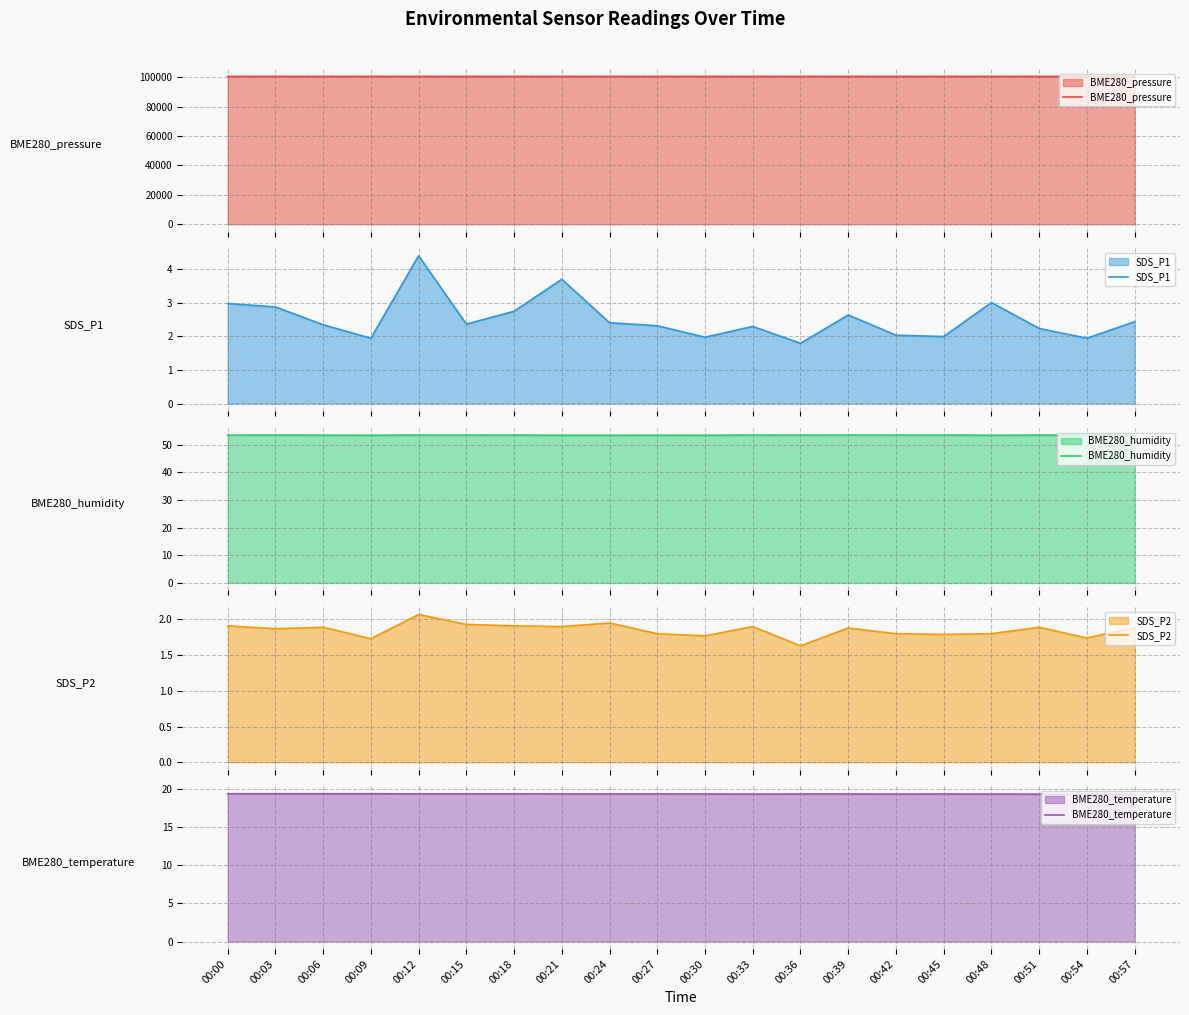

Reading right to left, transcribe all the data shown in this chart.

BME280_pressure: 00:57=100653.4	00:54=100649.8	00:51=100647.7	00:48=100650.0	00:45=100649.9	00:42=100645.9	00:39=100648.0	00:36=100643.3	00:33=100640.6	00:30=100642.3	00:27=100639.6	00:24=100639.1	00:21=100645.2	00:18=100644.0	00:15=100643.9	00:12=100642.8	00:09=100642.7	00:06=100640.5	00:03=100642.2	00:00=100639.0
SDS_P1: 00:57=2.4	00:54=1.9	00:51=2.2	00:48=3.0	00:45=2.0	00:42=2.0	00:39=2.6	00:36=1.8	00:33=2.3	00:30=2.0	00:27=2.3	00:24=2.4	00:21=3.7	00:18=2.7	00:15=2.4	00:12=4.4	00:09=1.9	00:06=2.3	00:03=2.9	00:00=3.0
BME280_humidity: 00:57=53.5	00:54=53.5	00:51=53.5	00:48=53.5	00:45=53.5	00:42=53.5	00:39=53.5	00:36=53.5	00:33=53.5	00:30=53.5	00:27=53.5	00:24=53.5	00:21=53.5	00:18=53.5	00:15=53.5	00:12=53.5	00:09=53.5	00:06=53.5	00:03=53.5	00:00=53.5
SDS_P2: 00:57=1.9	00:54=1.7	00:51=1.9	00:48=1.8	00:45=1.8	00:42=1.8	00:39=1.9	00:36=1.6	00:33=1.9	00:30=1.8	00:27=1.8	00:24=1.9	00:21=1.9	00:18=1.9	00:15=1.9	00:12=2.1	00:09=1.7	00:06=1.9	00:03=1.9	00:00=1.9
BME280_temperature: 00:57=19.3	00:54=19.3	00:51=19.3	00:48=19.4	00:45=19.4	00:42=19.4	00:39=19.4	00:36=19.4	00:33=19.4	00:30=19.4	00:27=19.4	00:24=19.4	00:21=19.4	00:18=19.4	00:15=19.4	00:12=19.4	00:09=19.4	00:06=19.4	00:03=19.4	00:00=19.4